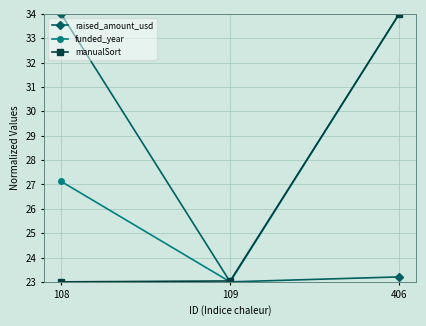

Reading left to right, transcribe all the data shown in this chart.

raised_amount_usd: 108=34.0	109=23.0	406=23.2
funded_year: 108=27.1	109=23.0	406=34.0
manualSort: 108=23.0	109=23.0	406=34.0